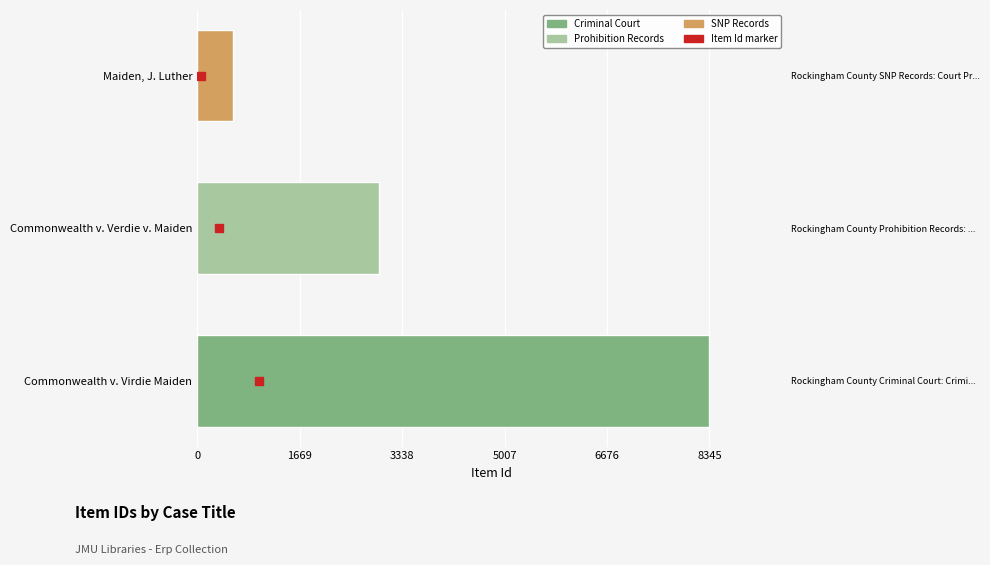

What is the greatest value displayed?

8345